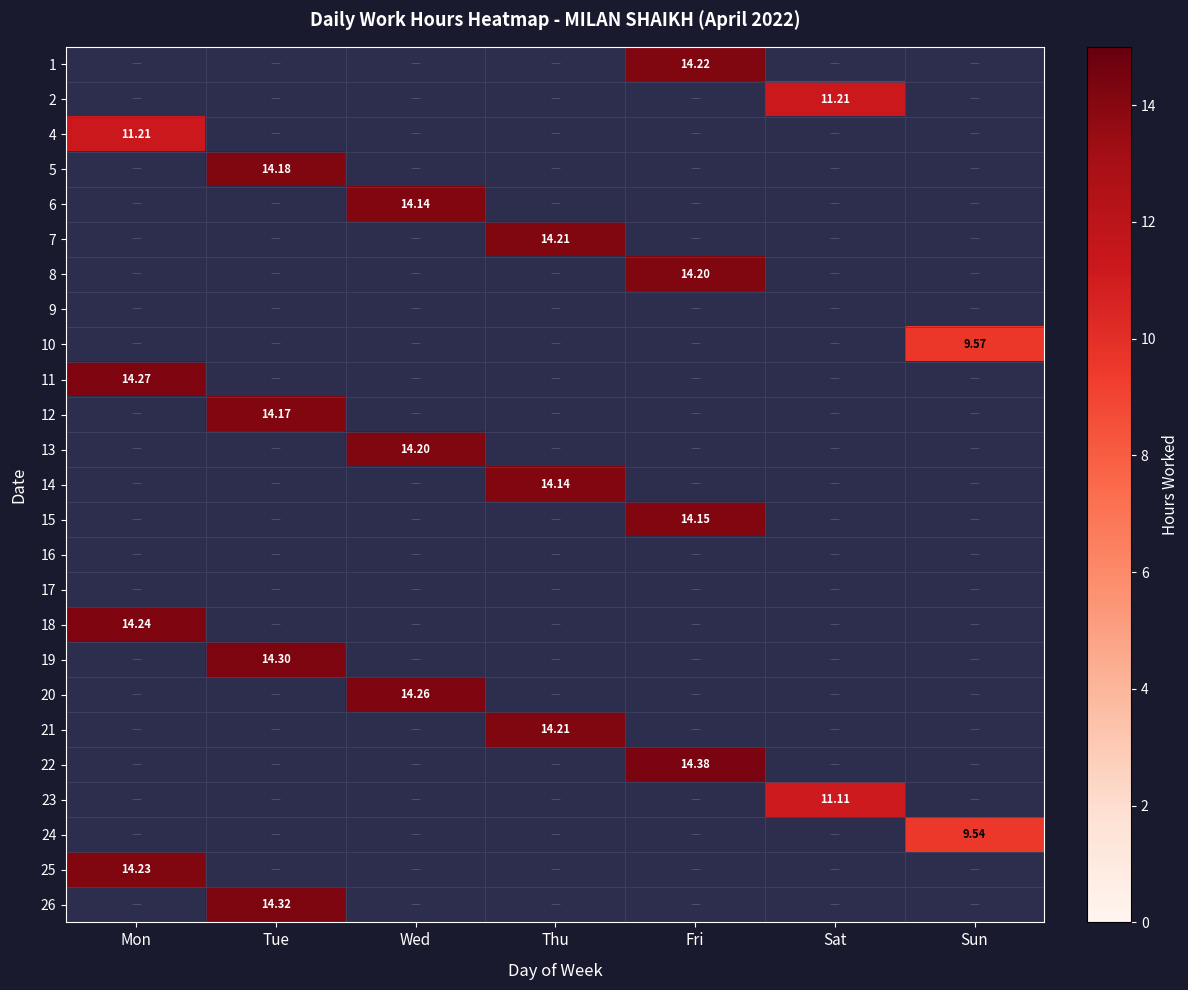

Between Tue and Sat, which is larger?

Tue